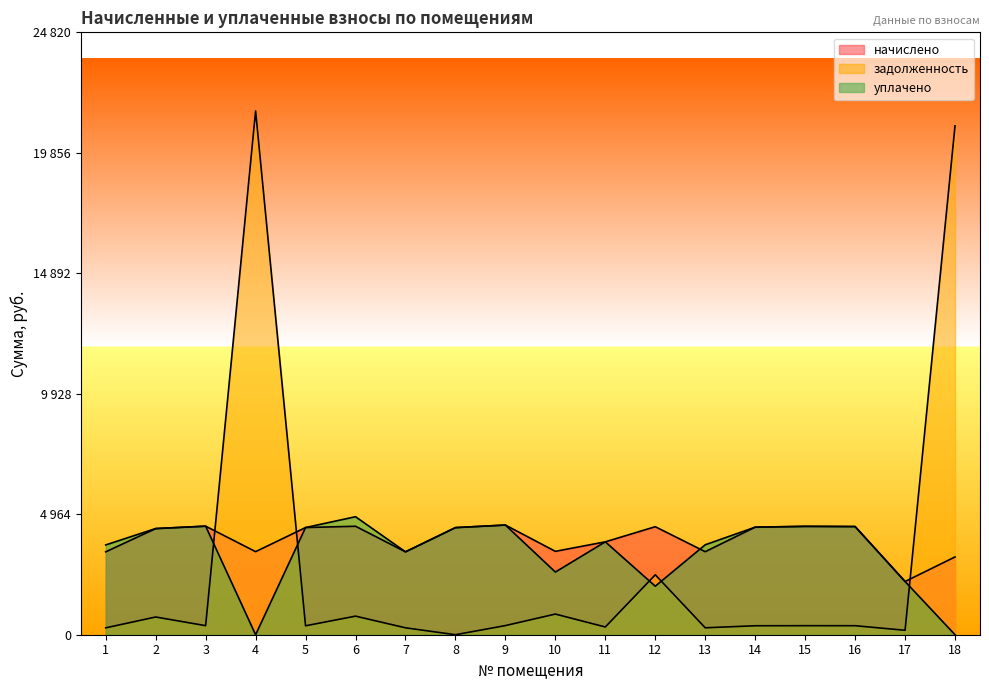

Which series changed the most between 4 and 15?

задолженность